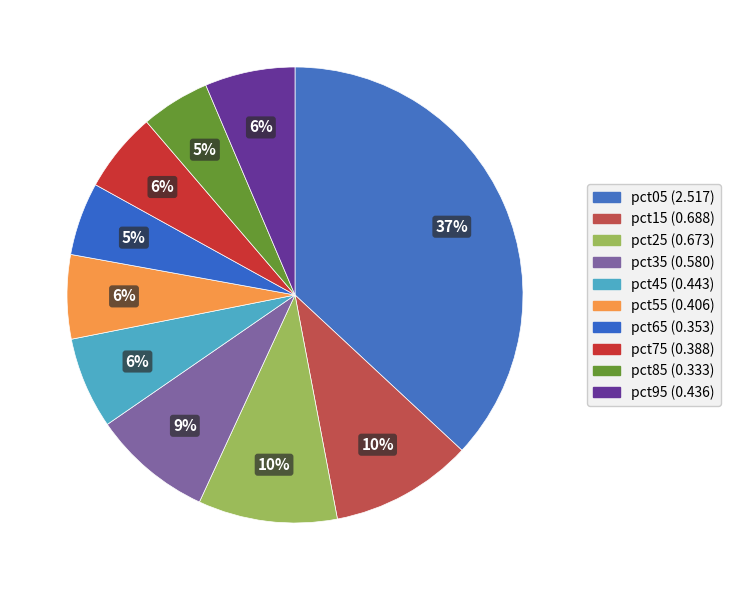

Combined, what portion of the pie is pct55 and pct95?

12.4%